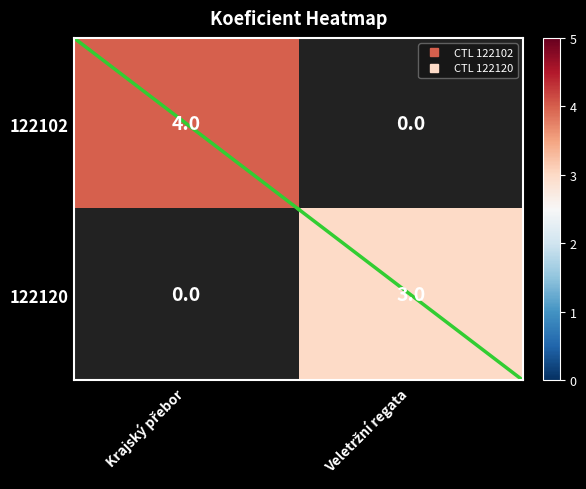

What is the minimum value shown in the chart?

3.0